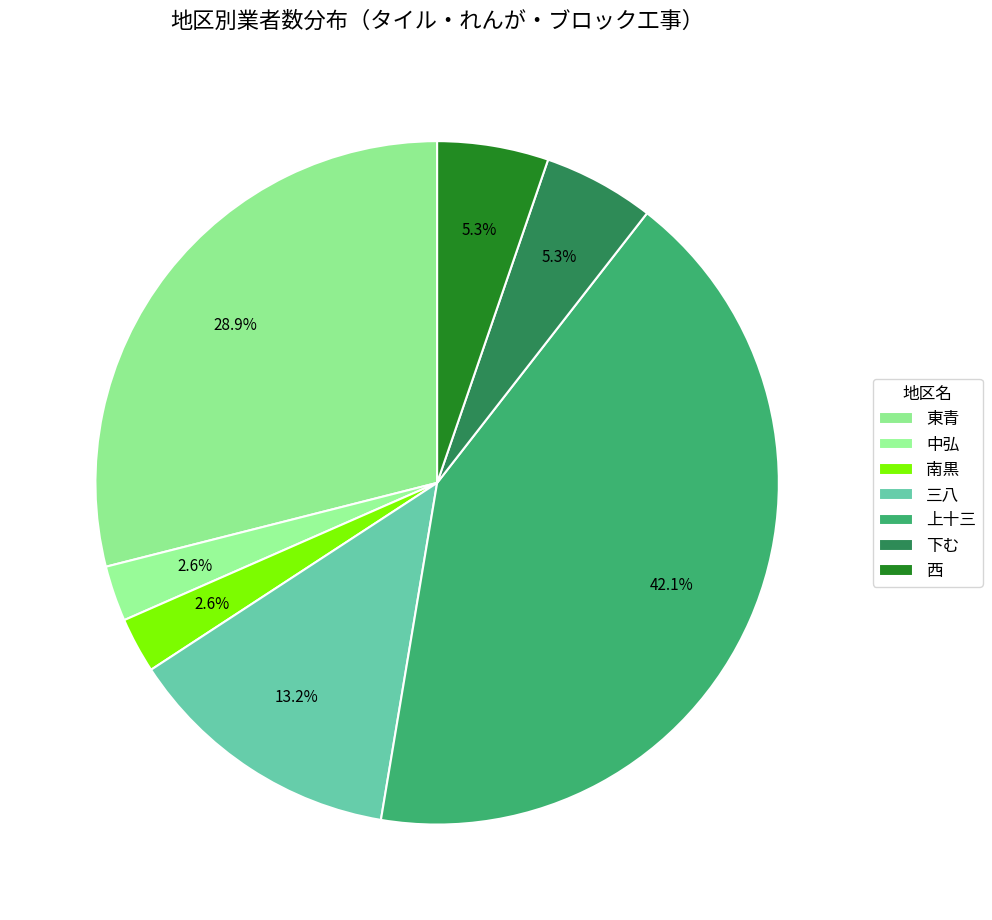

What is the ratio of the value at 南黒 to the value at 西?

0.5